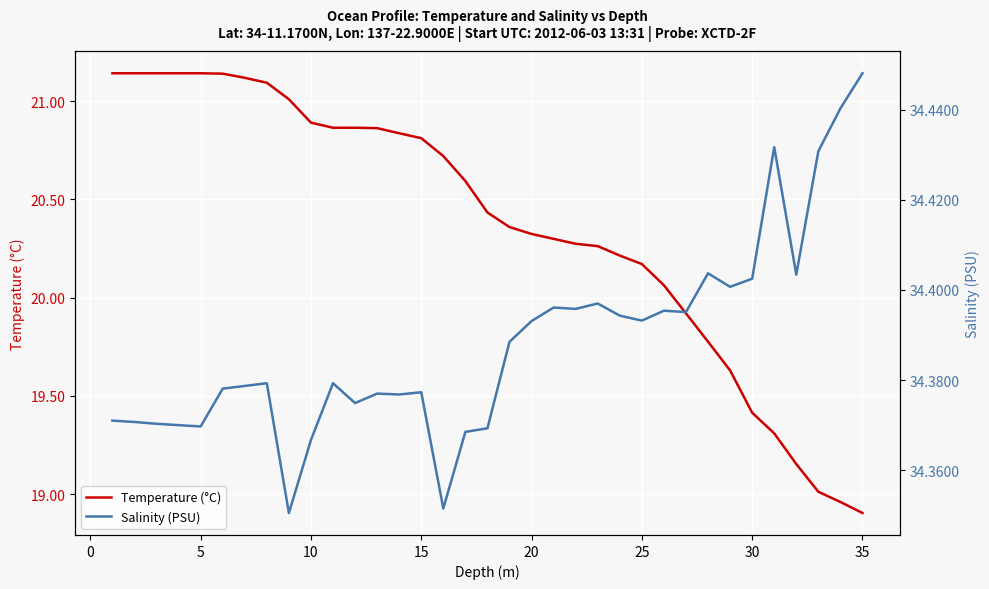

True or false: Temperature (°C) has more than 2 interior local peaks.

False